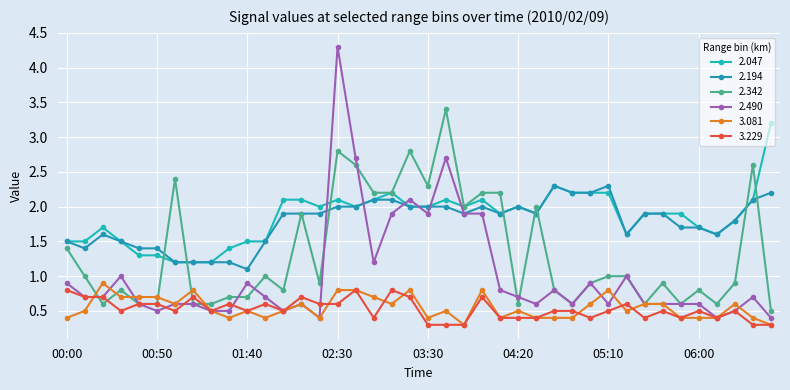

Does the chart have visible grid lines?

Yes